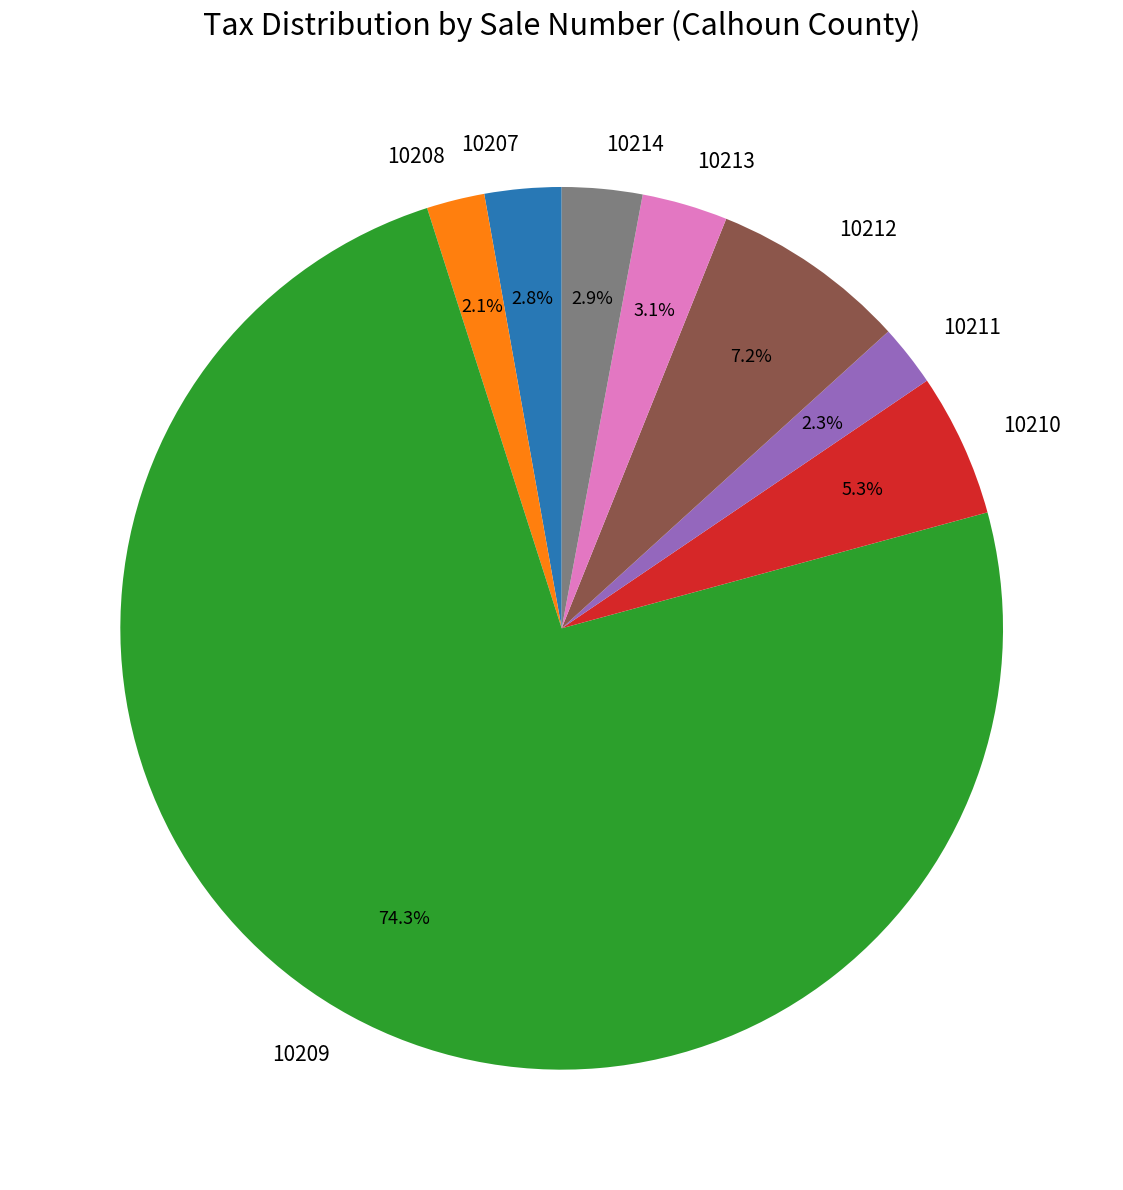

The 10208 slice represents 2% of the pie. True or false?

True